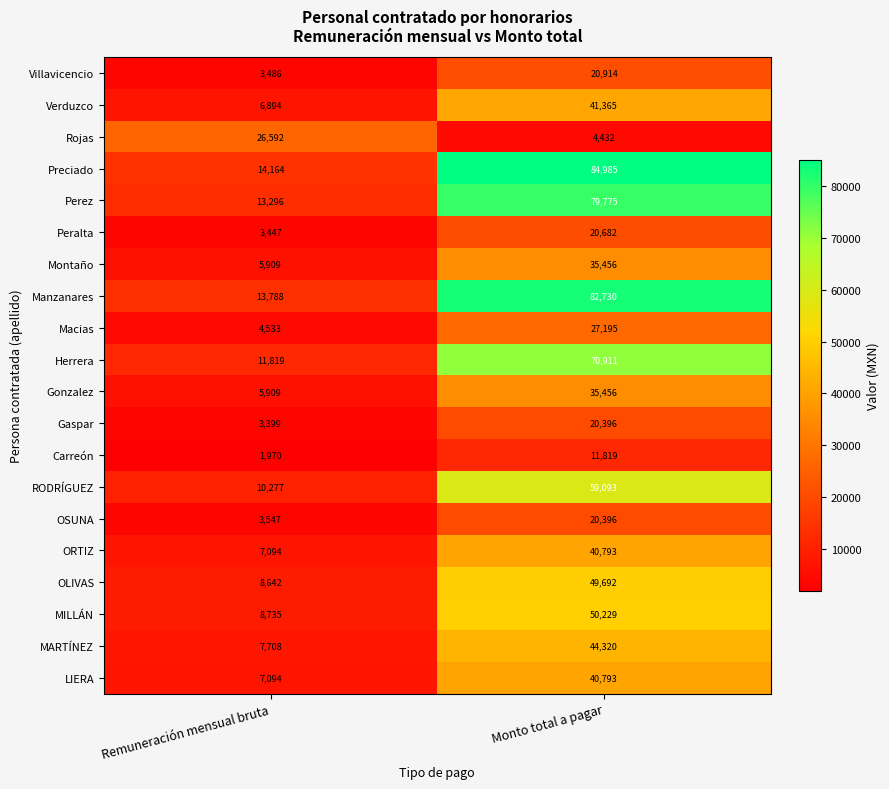

At which label is Herrera closest to 41365?

Remuneración mensual bruta